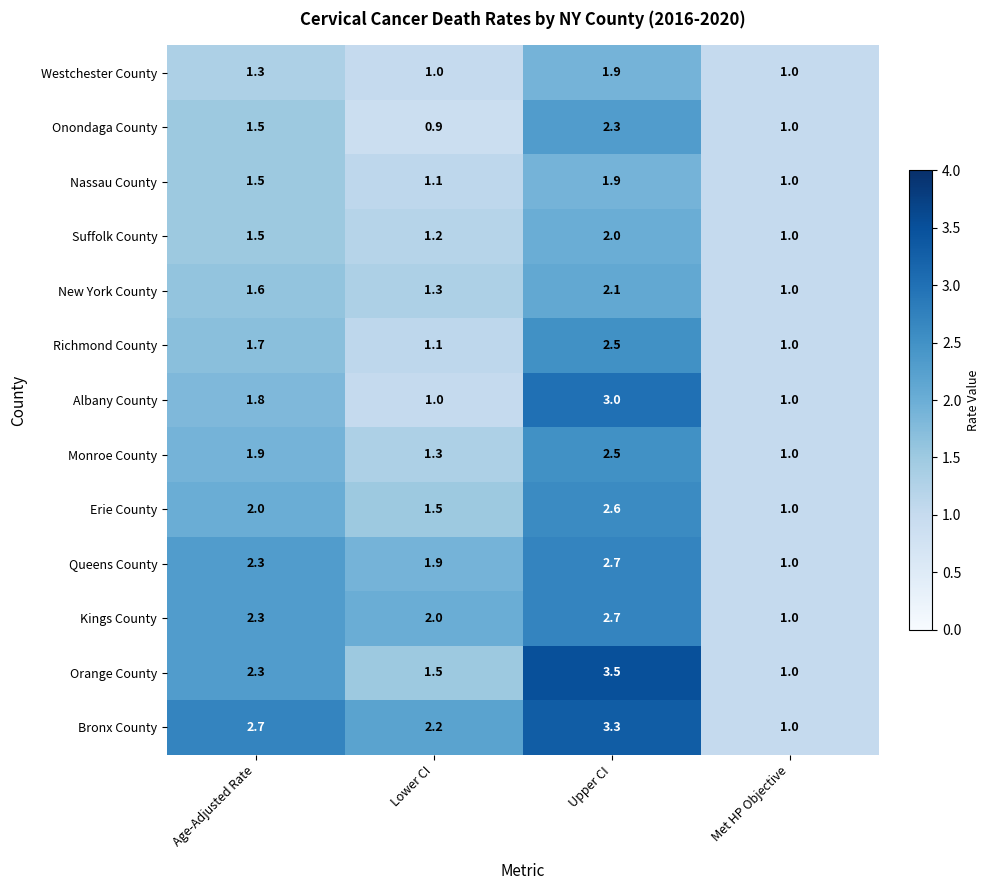

At which category is the sum across all series the highest?

Upper CI